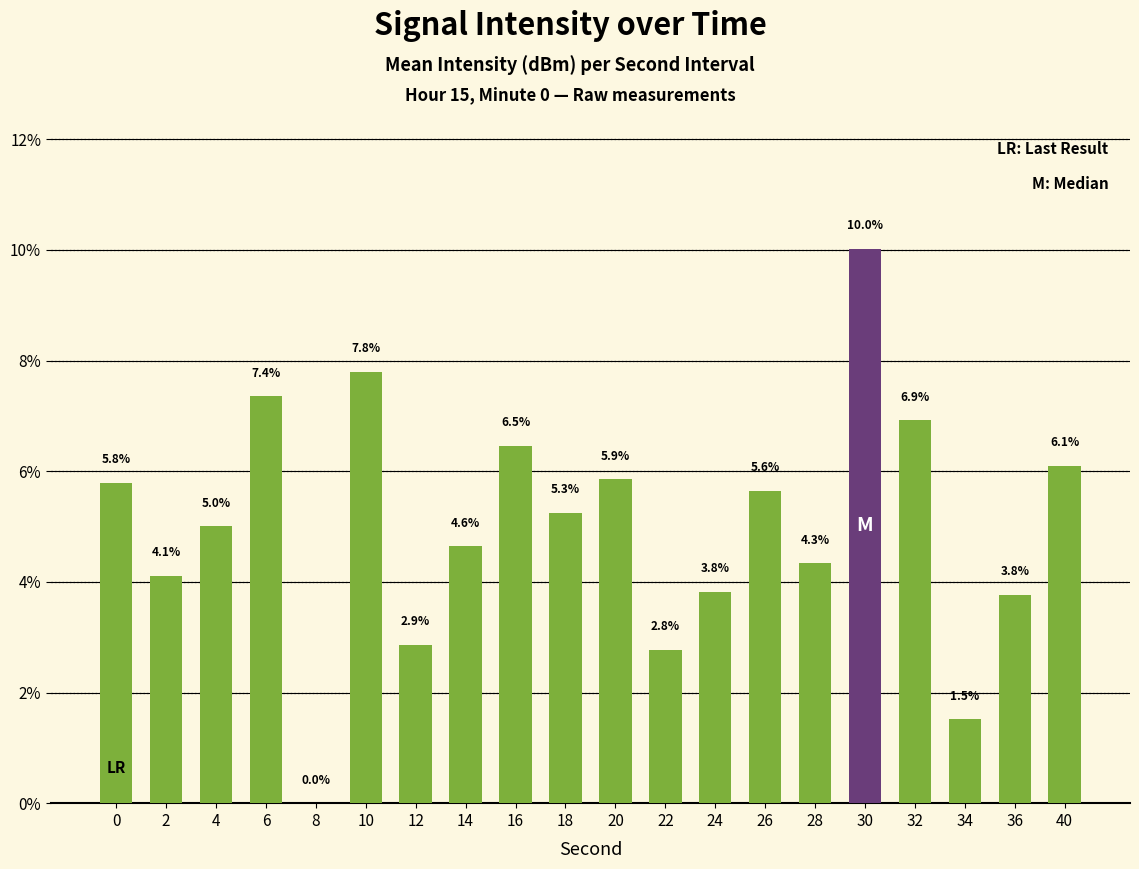

The value at 18 is 9.2. True or false?

False